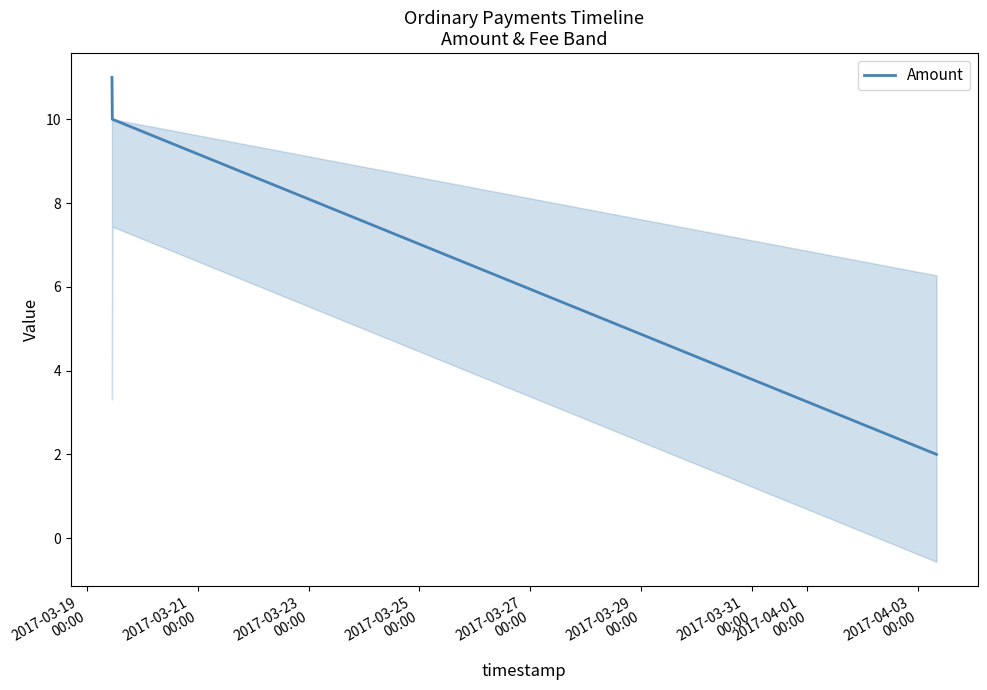

Between 2017-03-21
00:00 and 2017-03-19
00:00, which is larger?

2017-03-19
00:00